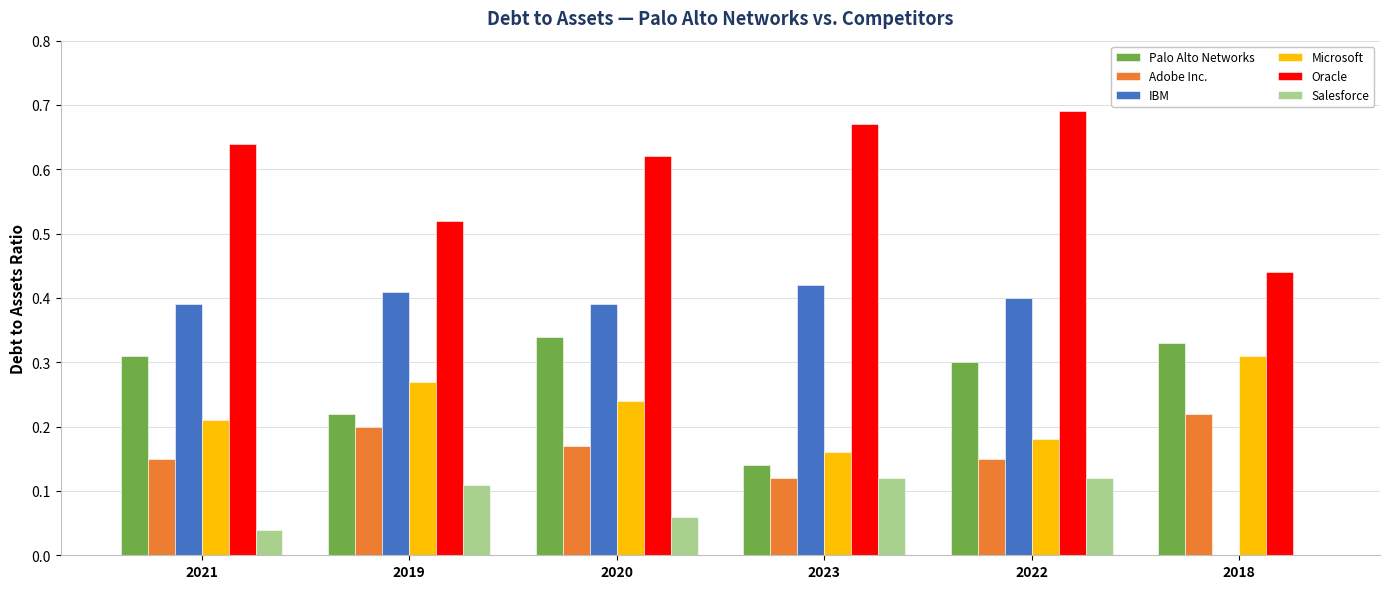

Where is Adobe Inc. nearest to the value 0?

2023